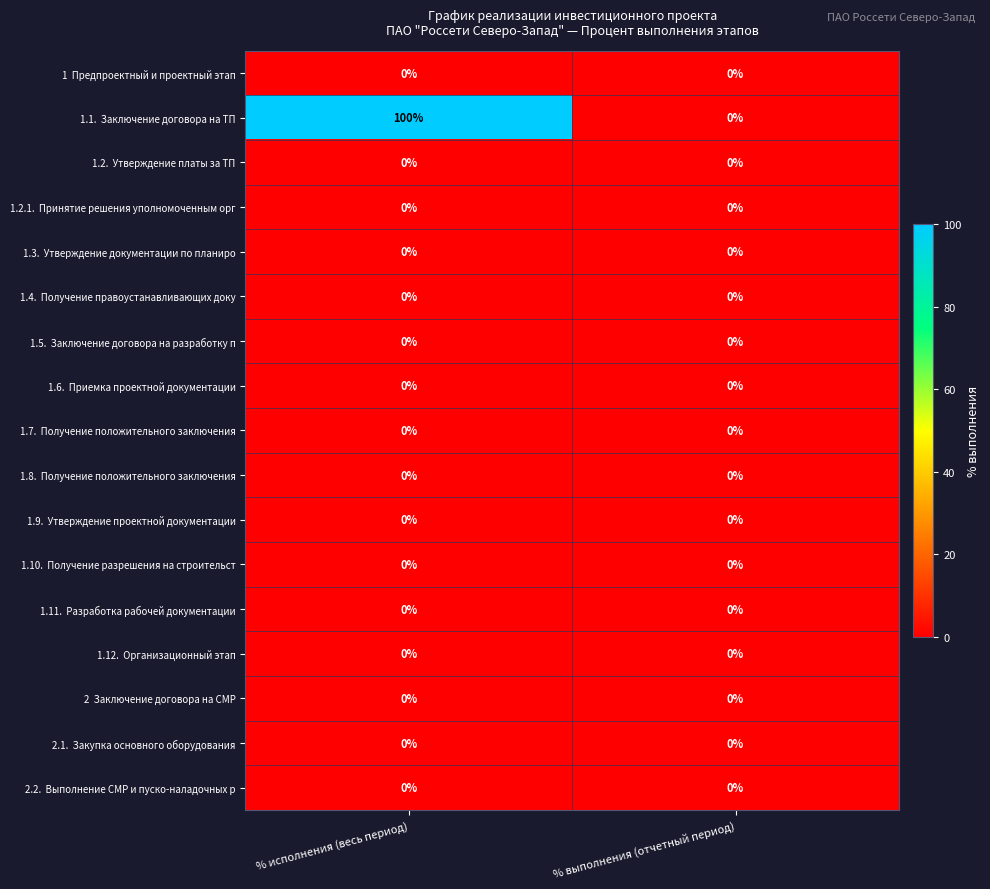

What is the difference between the highest and lowest values at % исполнения (весь период)?

100